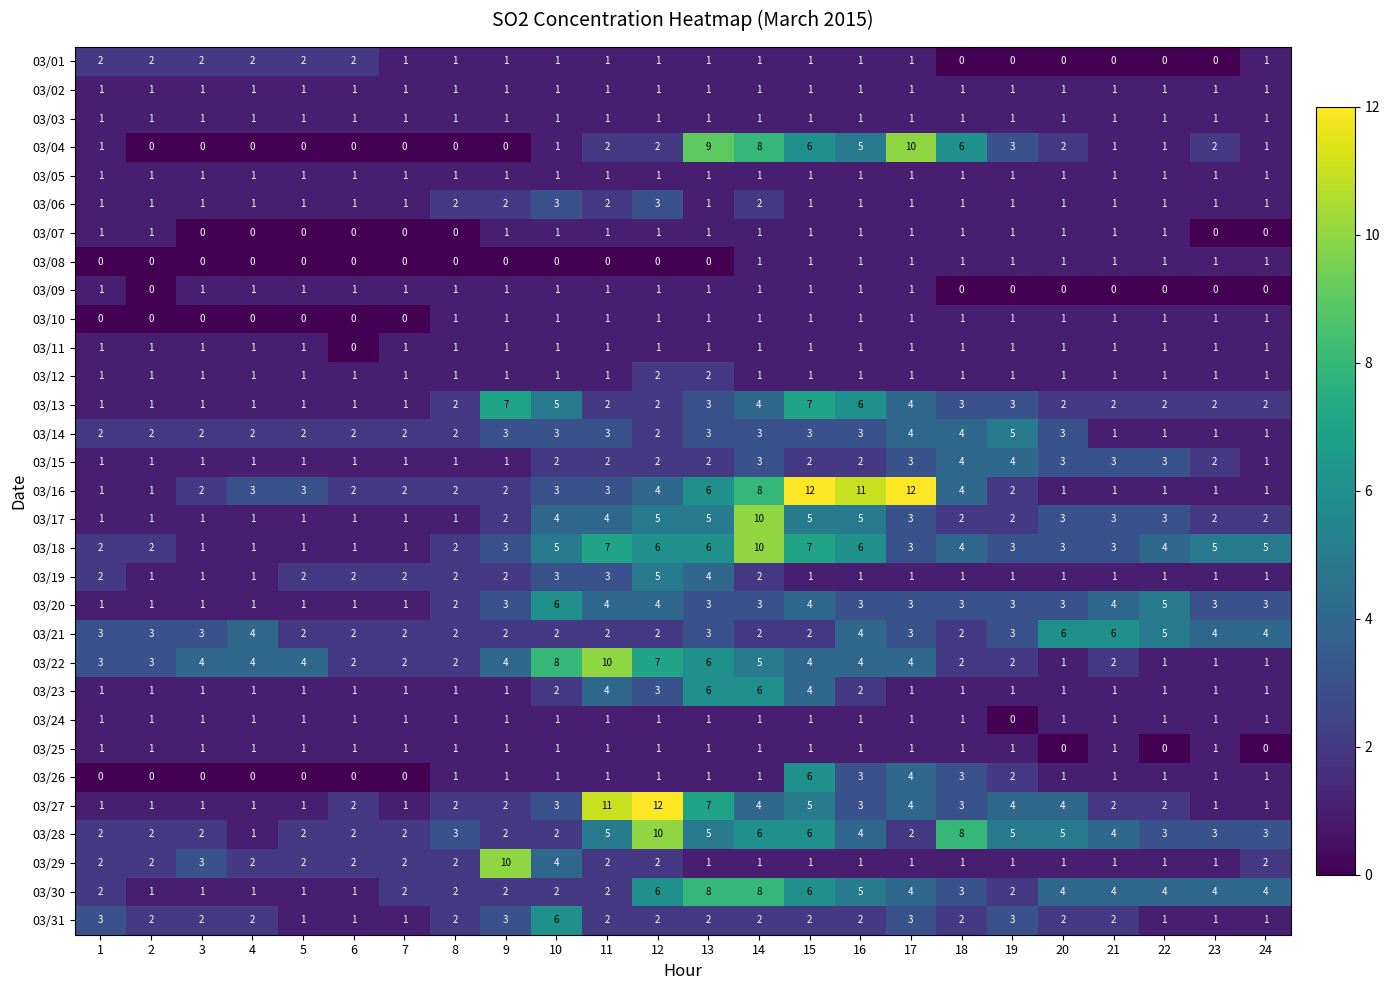

What is the highest value of the 03/13 series?

7